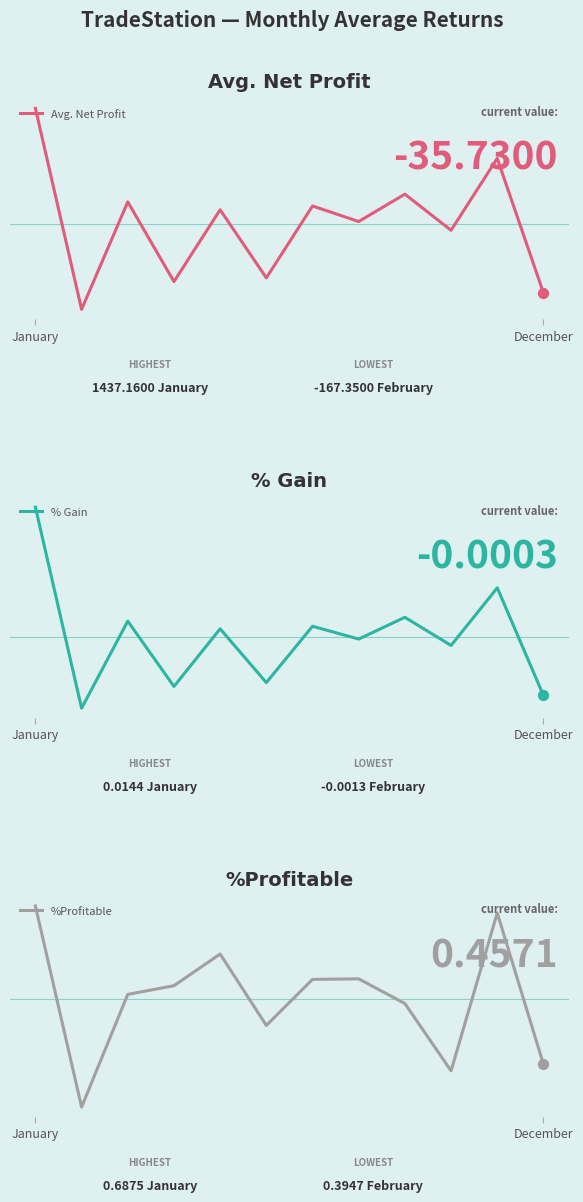

Is the value of %Profitable at 11 greater than the value of % Gain at 4?

Yes